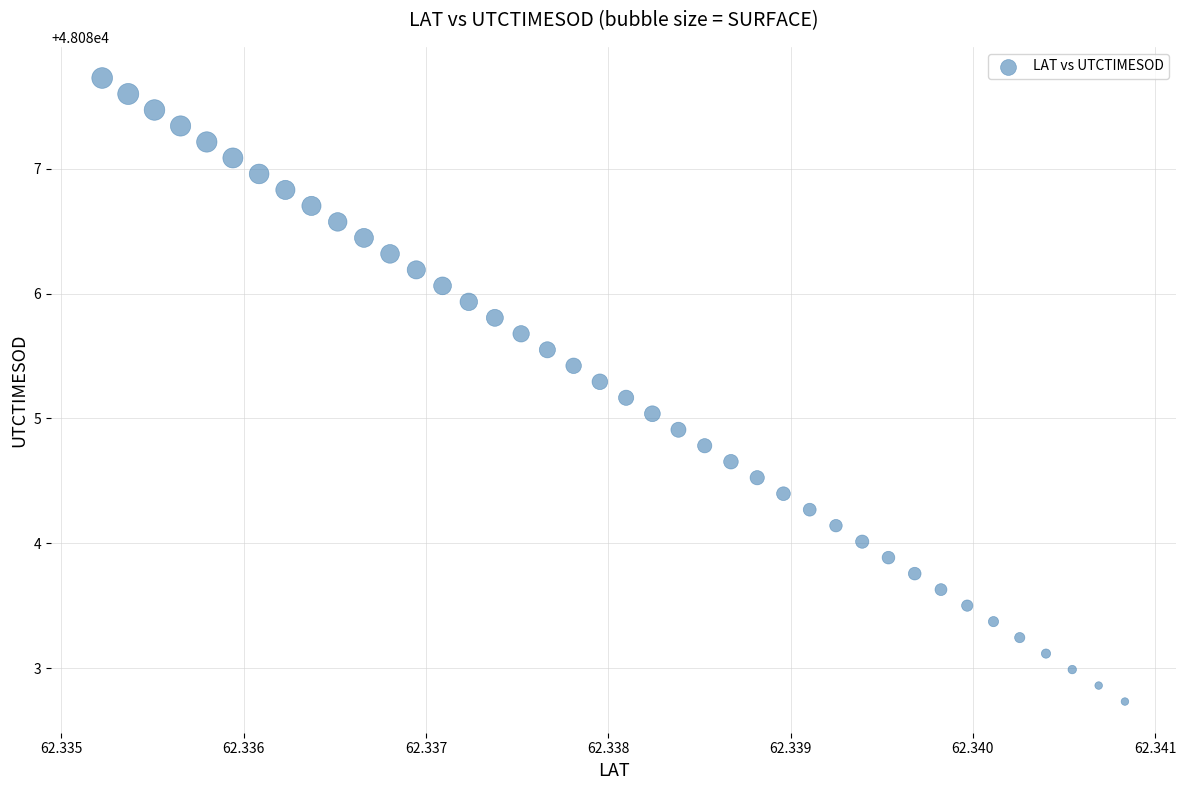

What is the range of Y values (max minus min)?

5.0